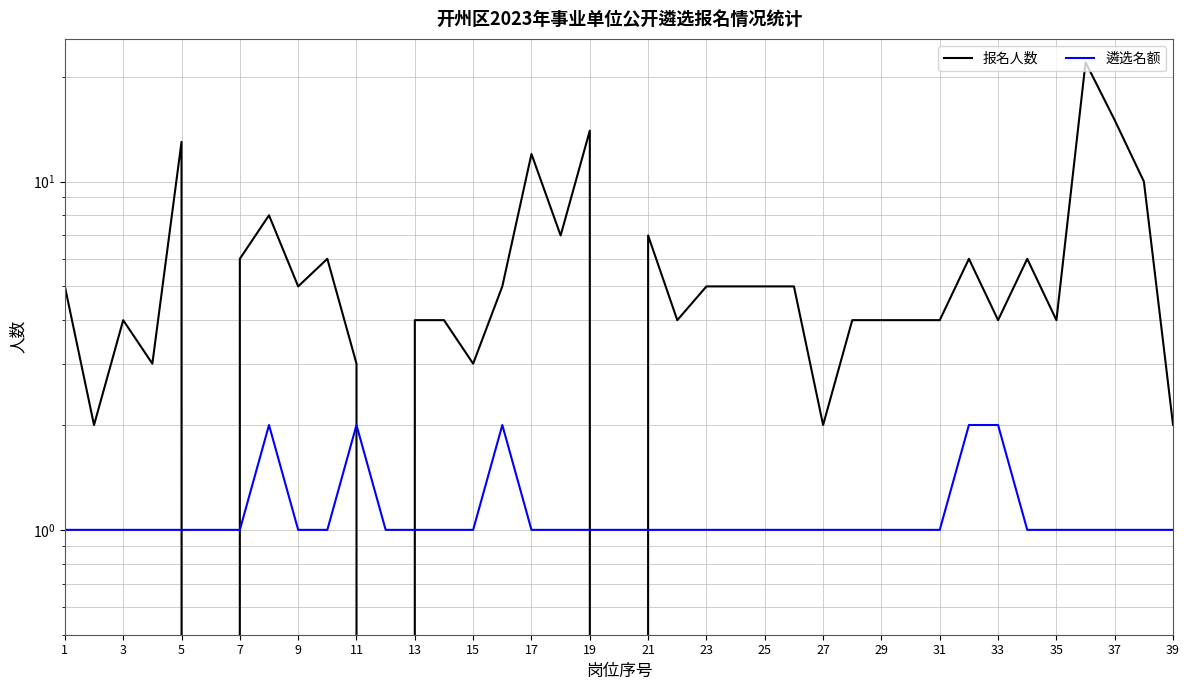

Reading left to right, extract all data points from this chart.

报名人数: 5	2	4	3	13	0	6	8	5	6	3	0	4	4	3	5	12	7	14	0	7	4	5	5	5	5	2	4	4	4	4	6	4	6	4	22	15	10	2
遴选名额: 1	1	1	1	1	1	1	2	1	1	2	1	1	1	1	2	1	1	1	1	1	1	1	1	1	1	1	1	1	1	1	2	2	1	1	1	1	1	1